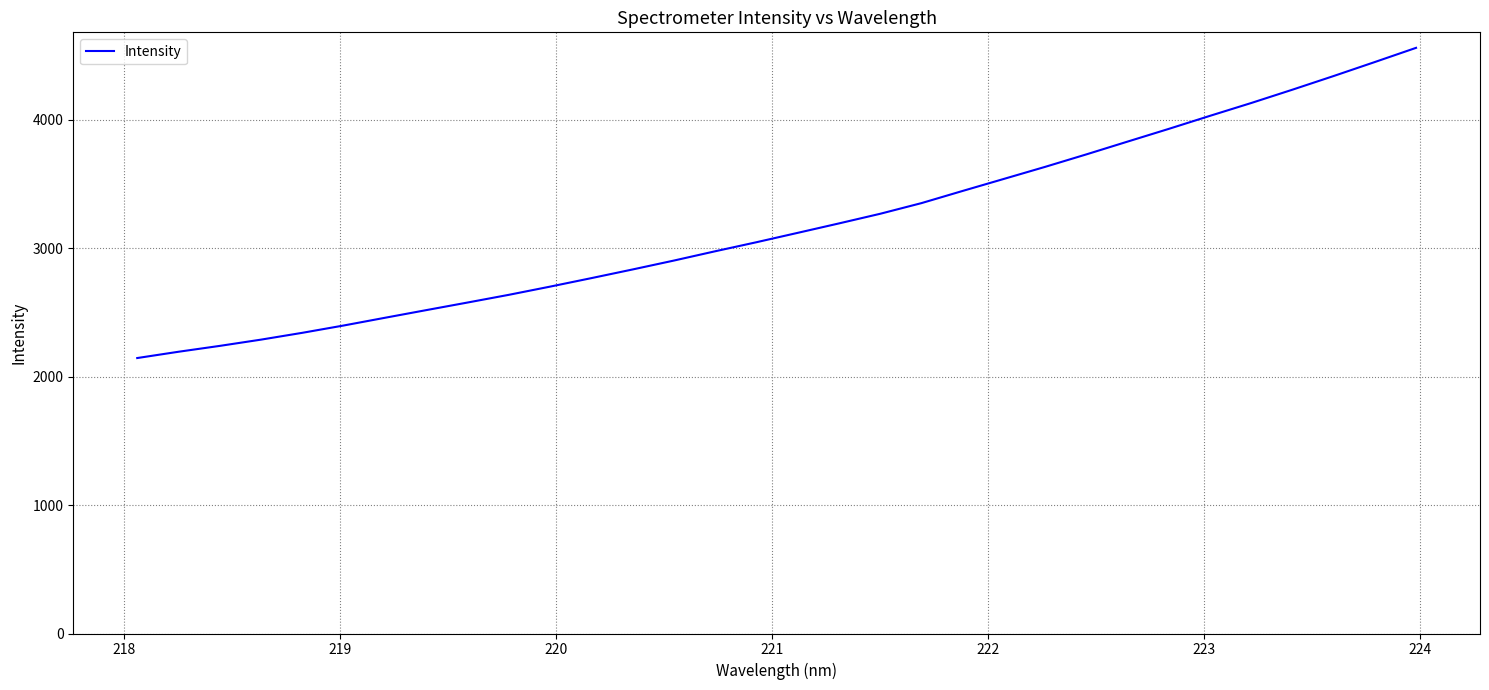

What is the smallest value displayed?

2144.6